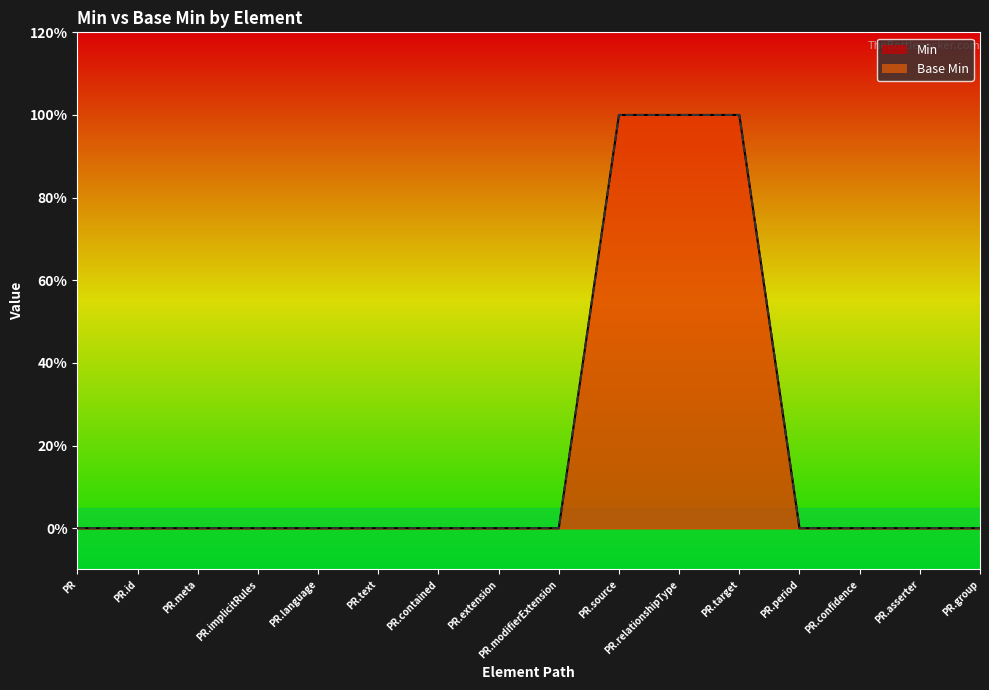

The value of Min at PR.text is 0. True or false?

False